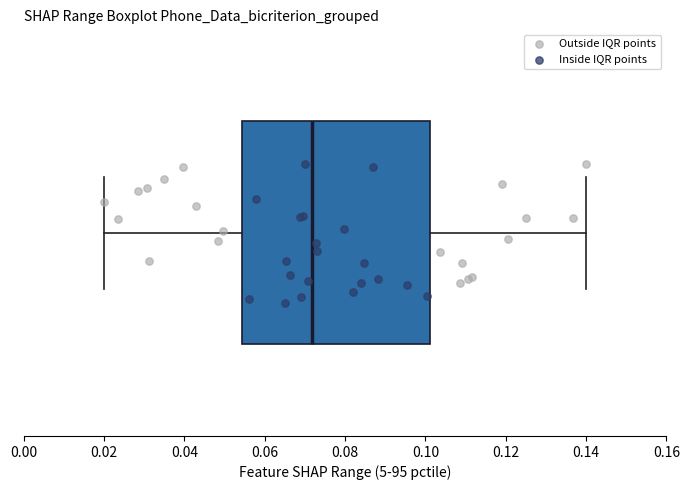

Where is the left edge of the box on the x-axis? The values are not printed on the chart, so give them approximately, as read against the axis.

0.054